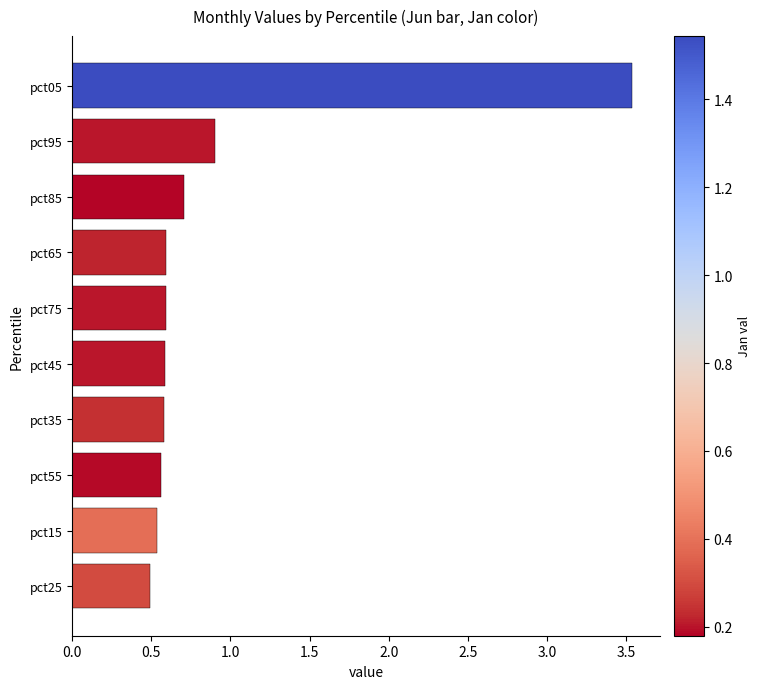

Where is the data nearest to the value 2?

pct95